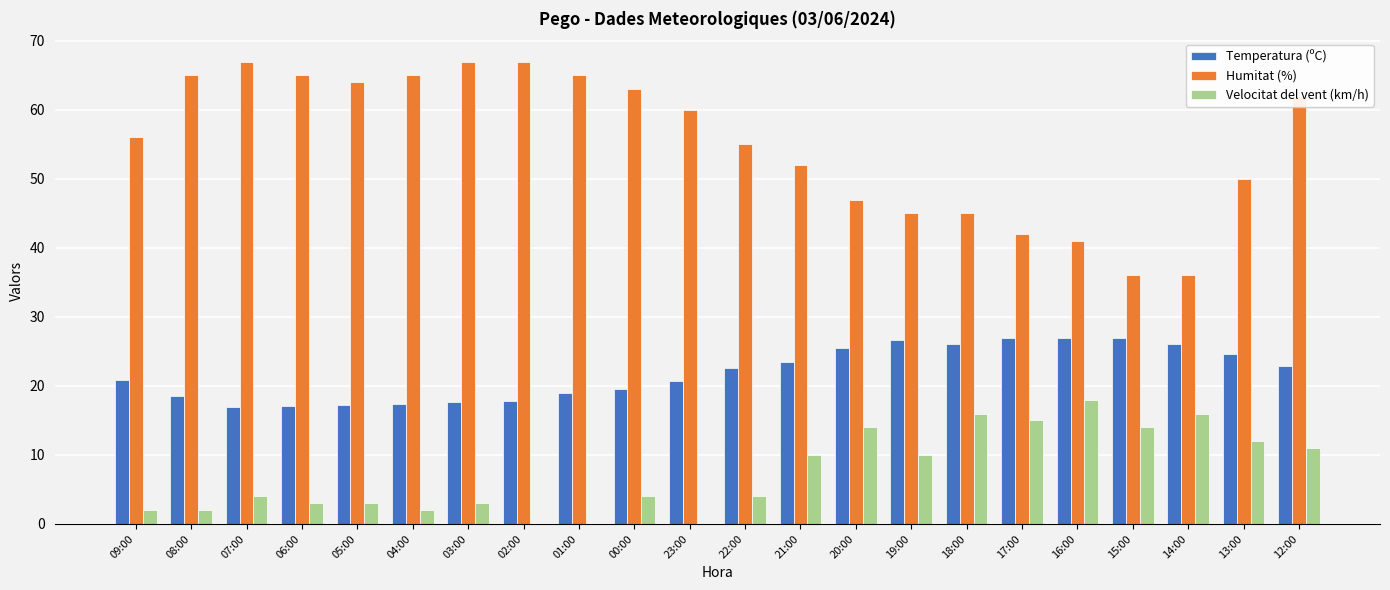

Count the number of data series in this chart.

3